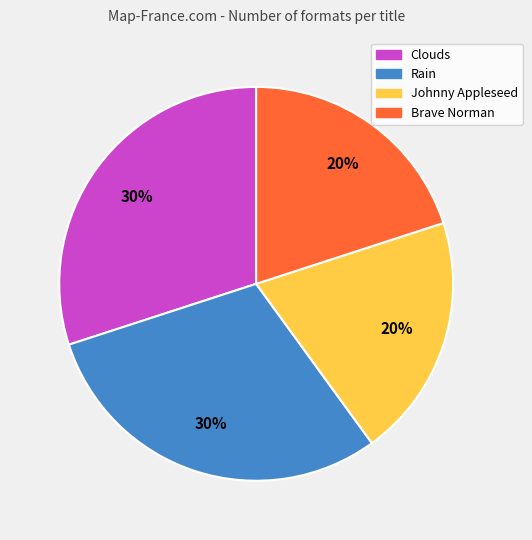

To the nearest percent, what is the average slice percentage?

25%